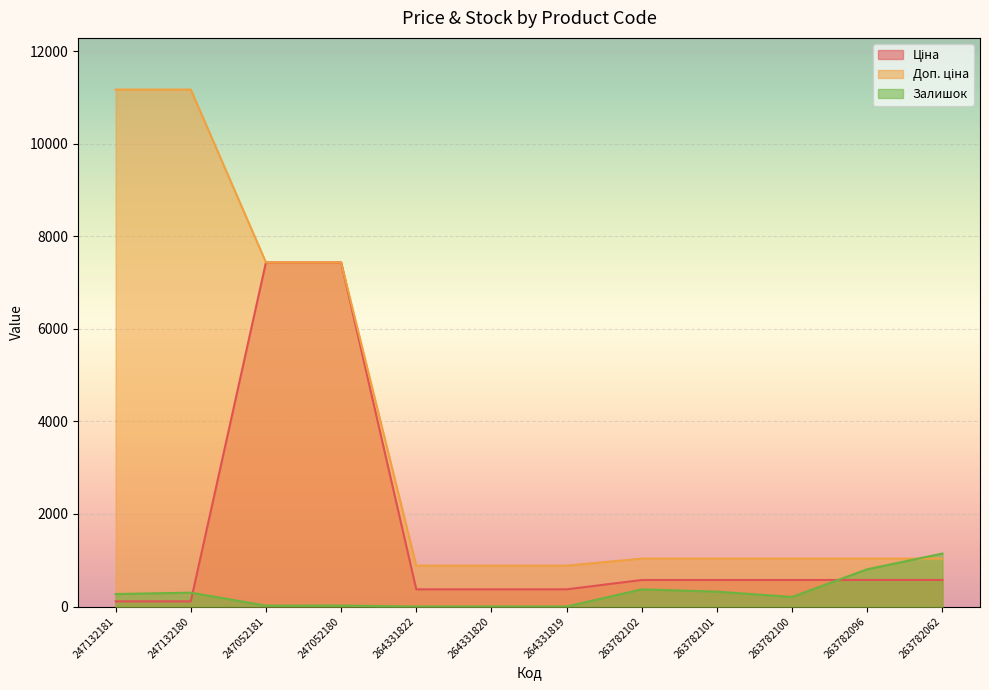

Which series changed the most between 264331822 and 263782101?

Залишок